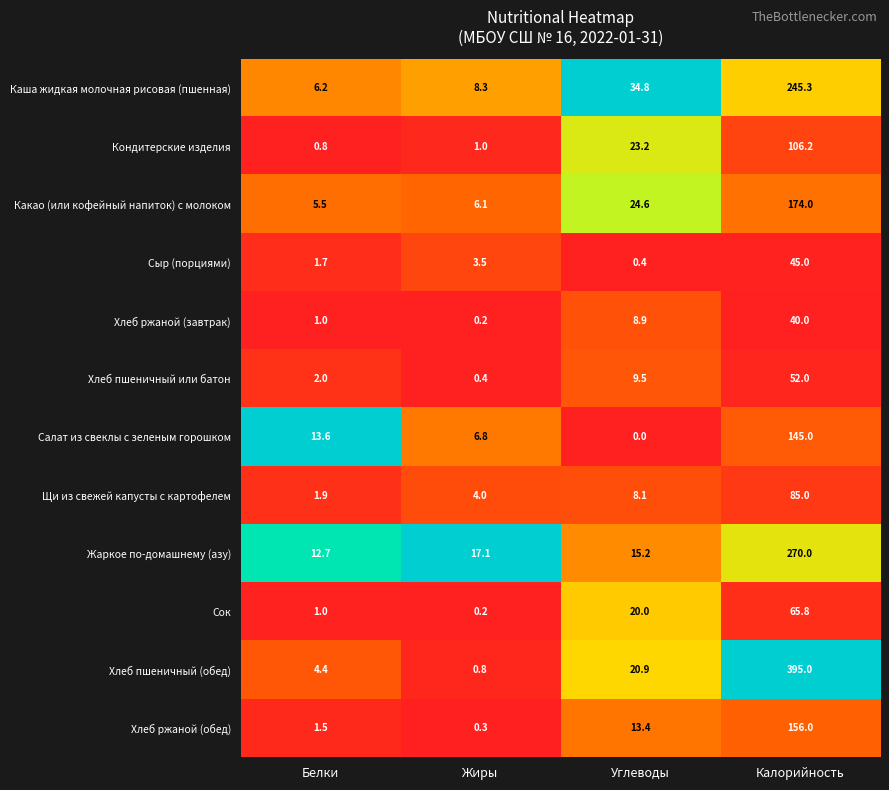

At Калорийность, list the series in order from smallest to largest.

Хлеб ржаной (завтрак), Сыр (порциями), Хлеб пшеничный или батон, Сок, Щи из свежей капусты с картофелем, Кондитерские изделия, Салат из свеклы с зеленым горошком, Хлеб ржаной (обед), Какао (или кофейный напиток) с молоком, Каша жидкая молочная рисовая (пшенная), Жаркое по-домашнему (азу), Хлеб пшеничный (обед)